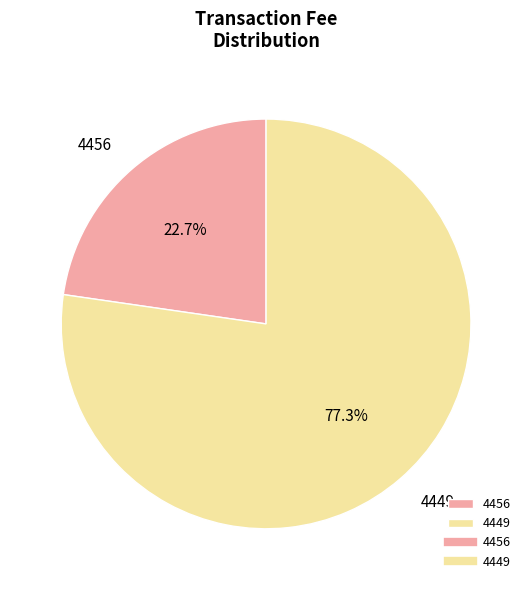

To the nearest percent, what portion does 4456 represent?

23%